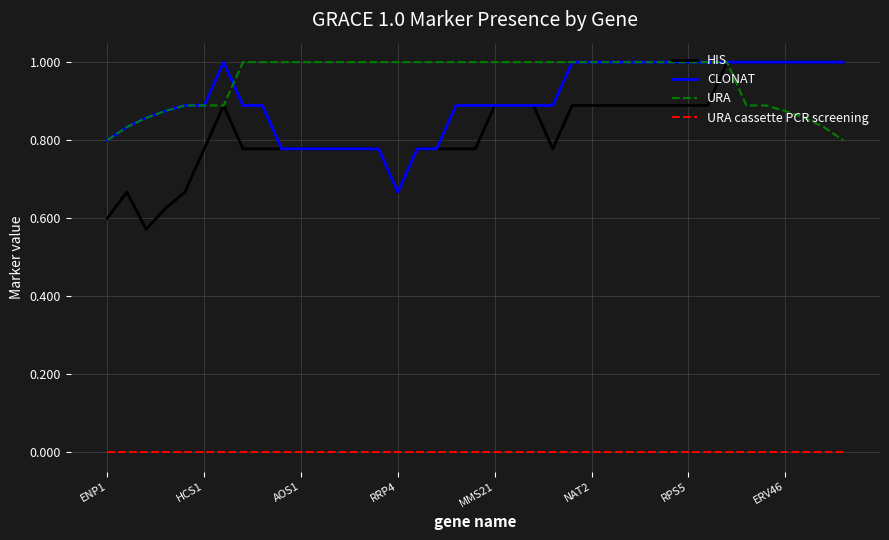

Which series has the widest spread of values?

HIS